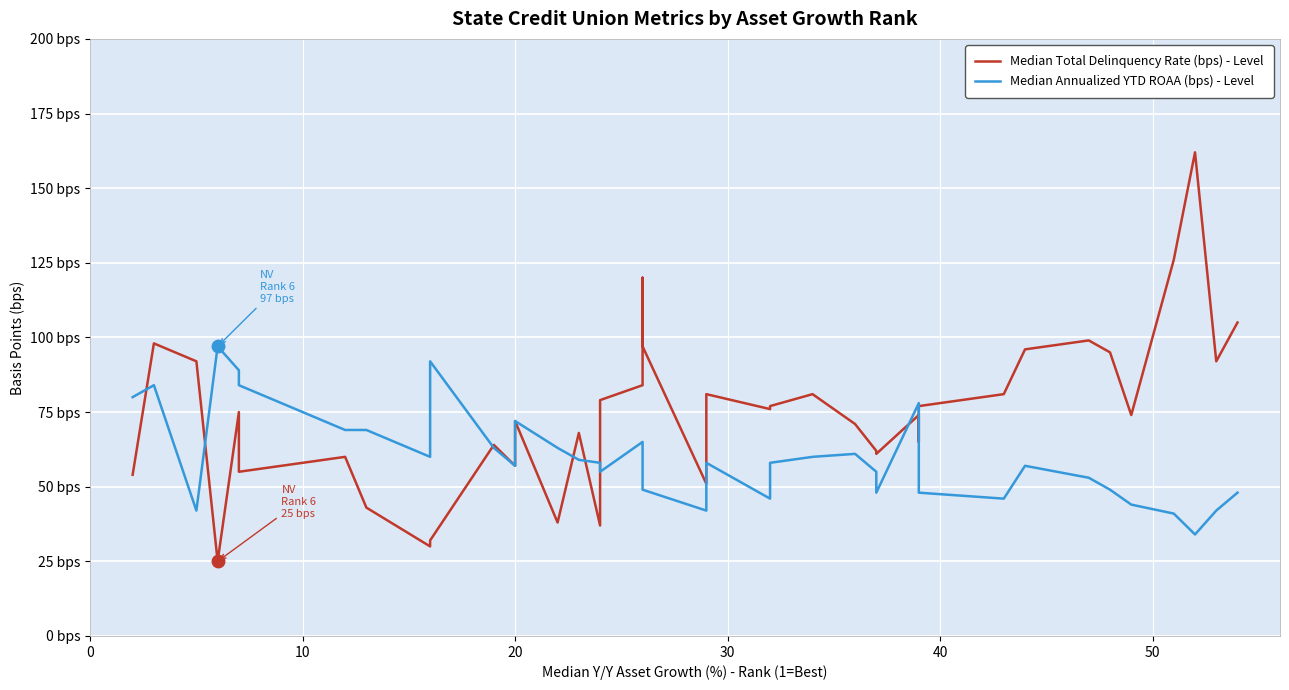

True or false: Median Annualized YTD ROAA (bps) - Level has a value of 100 at 25.

False